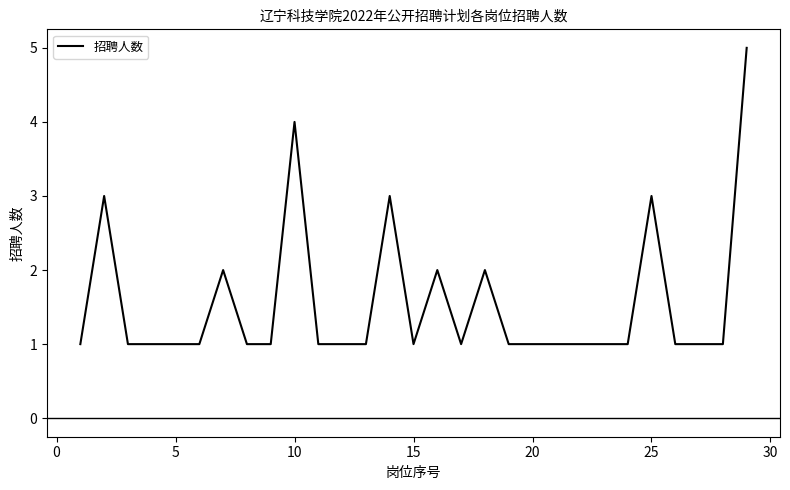

What is the greatest value displayed?

5